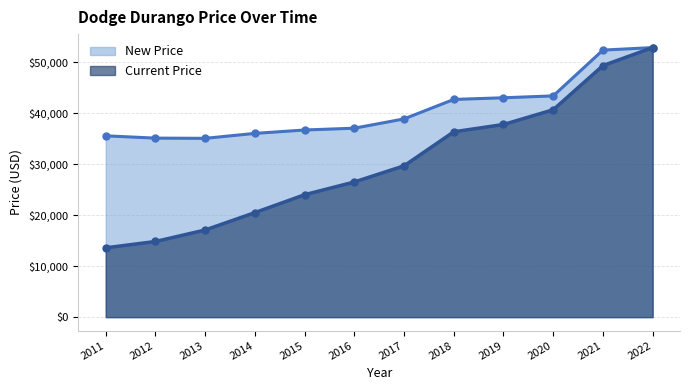

The value of New Price at 2021 is 85166. True or false?

False